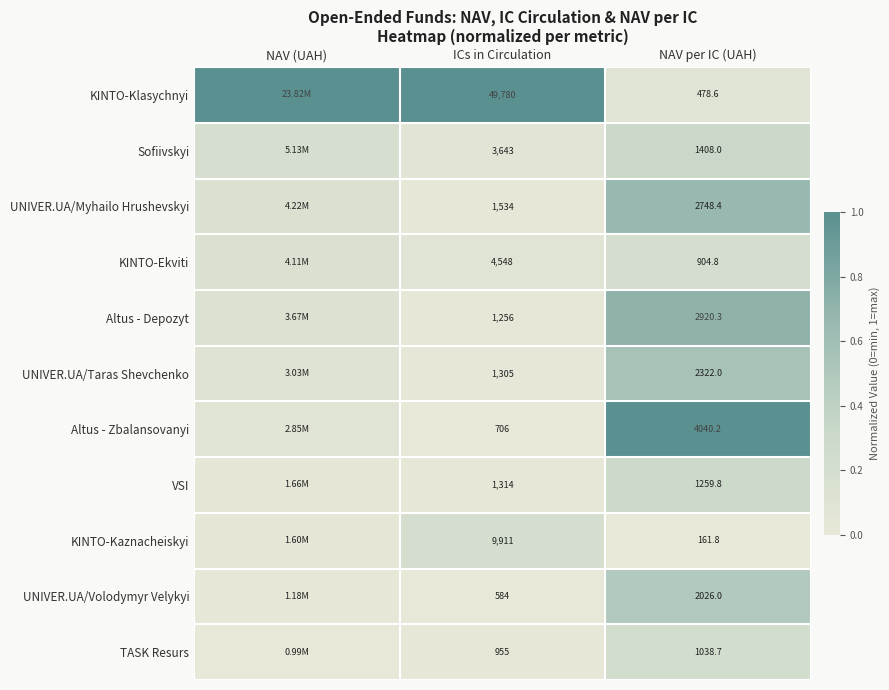

Which series changed the most between ICs in Circulation and NAV per IC (UAH)?

KINTO-Klasychnyi